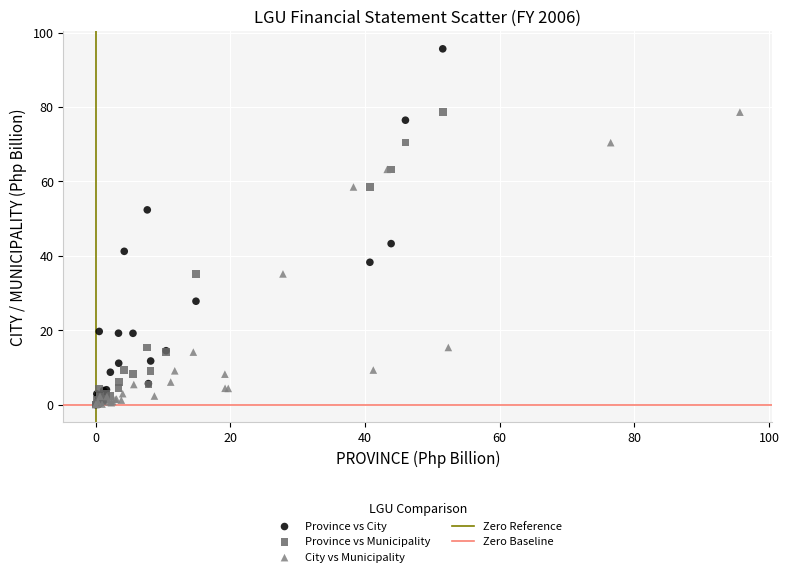

Which series reaches the maximum Y coordinate?

Province vs City